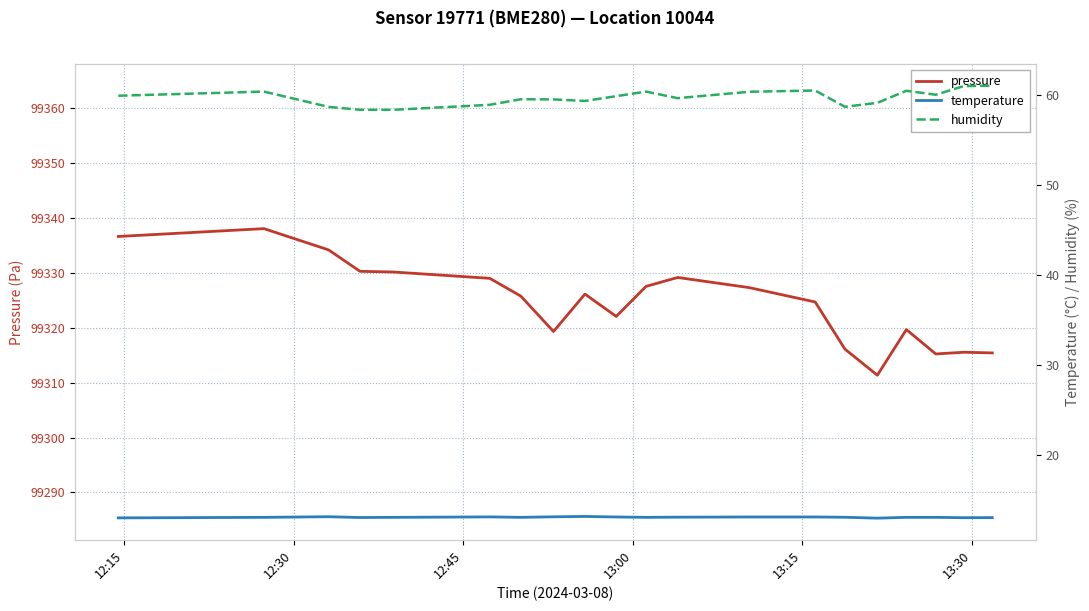

What is the difference between the second highest and second lowest values in the humidity series?

2.6